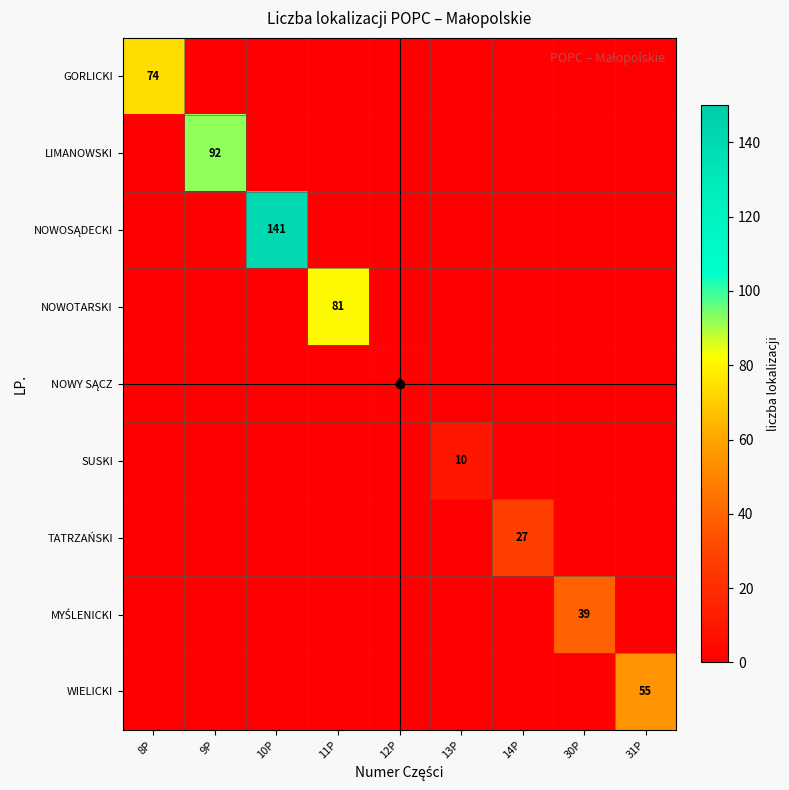

The value of NOWOTARSKI at 11P is 81. True or false?

True